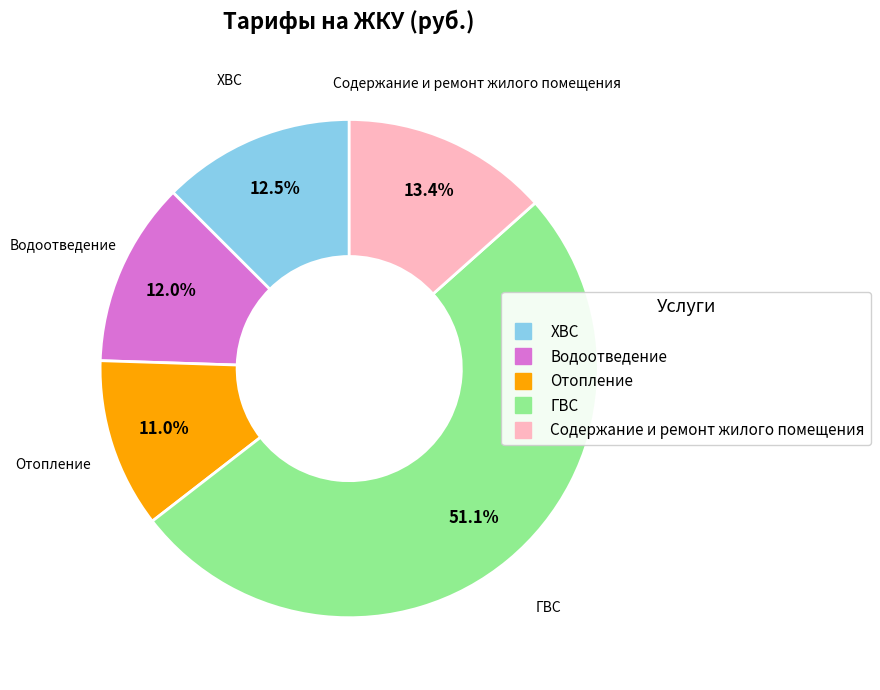

What is the largest slice in the pie chart?

ГВС